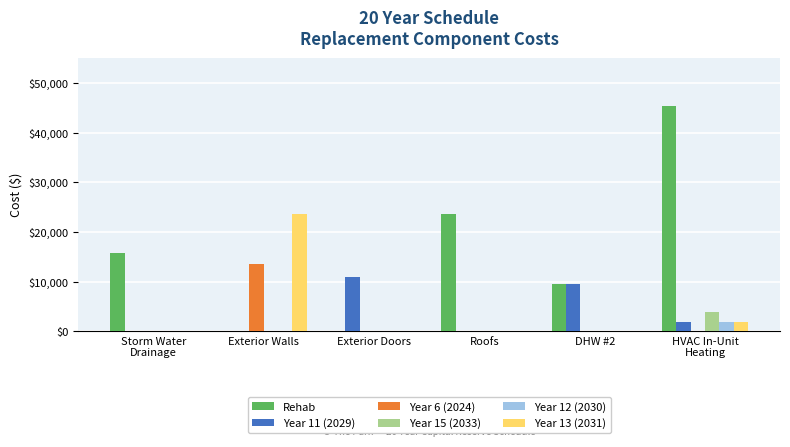

What is the maximum value shown in the chart?

45408